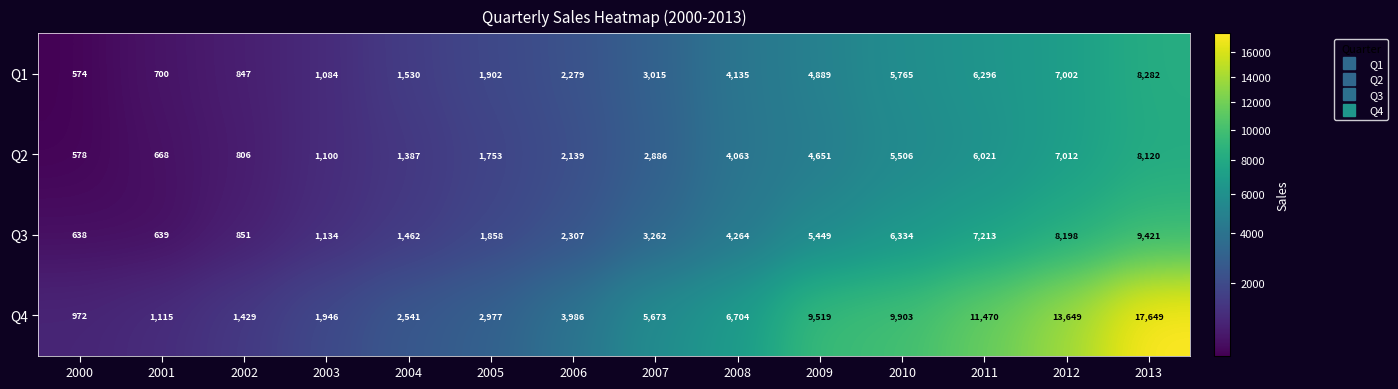

At which category does the chart reach its minimum across all series?

2000